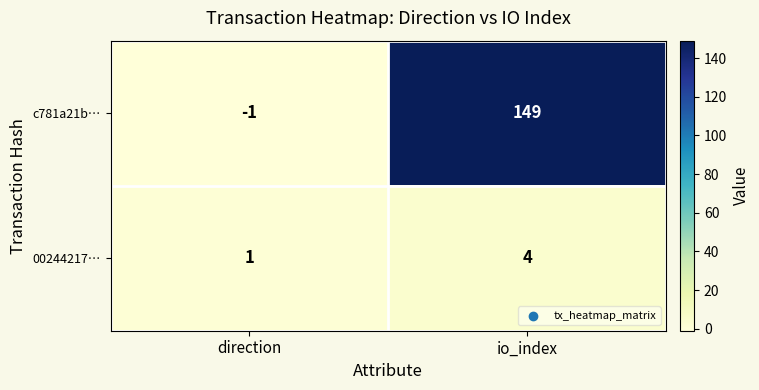

True or false: c781a21b… has a value of 42 at io_index.

False